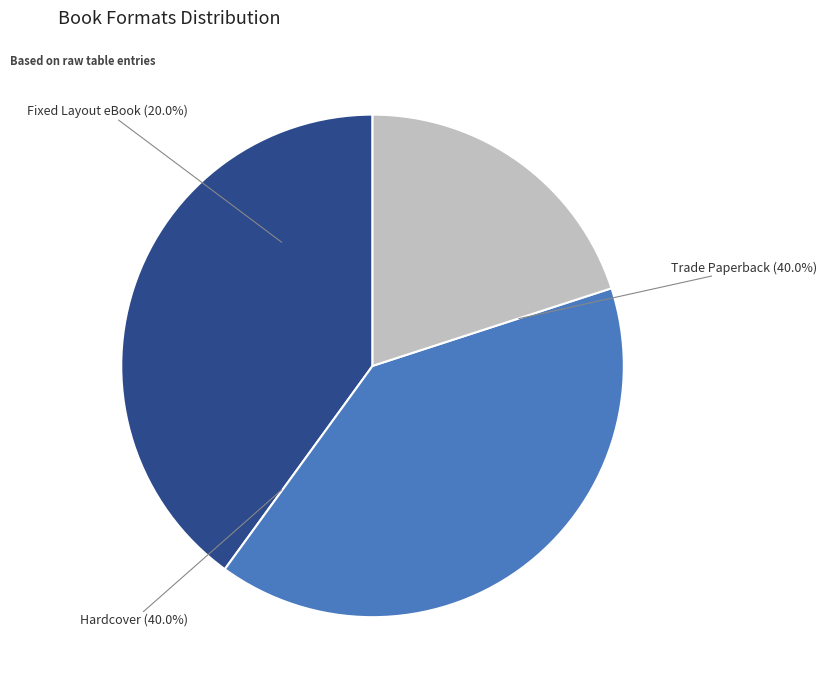

True or false: Hardcover accounts for 40% of the total.

True